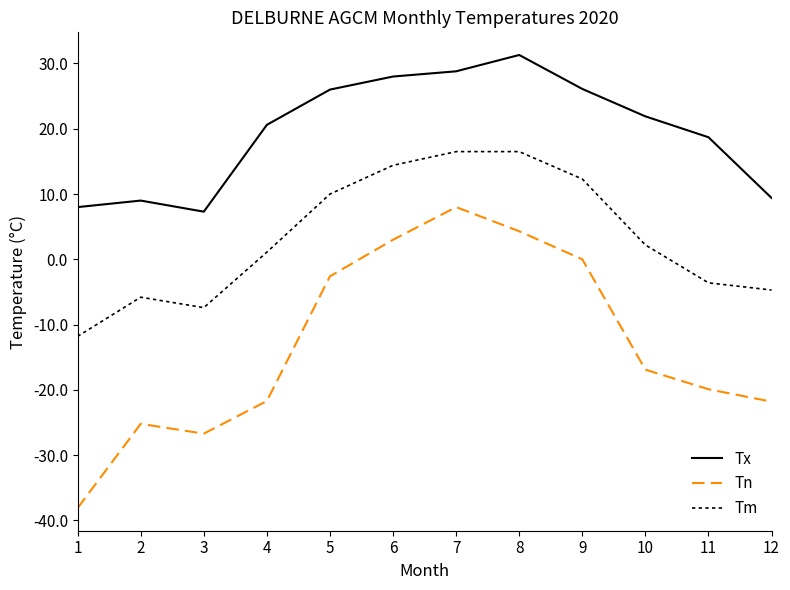

At which category does Tn reach its first local peak?

2